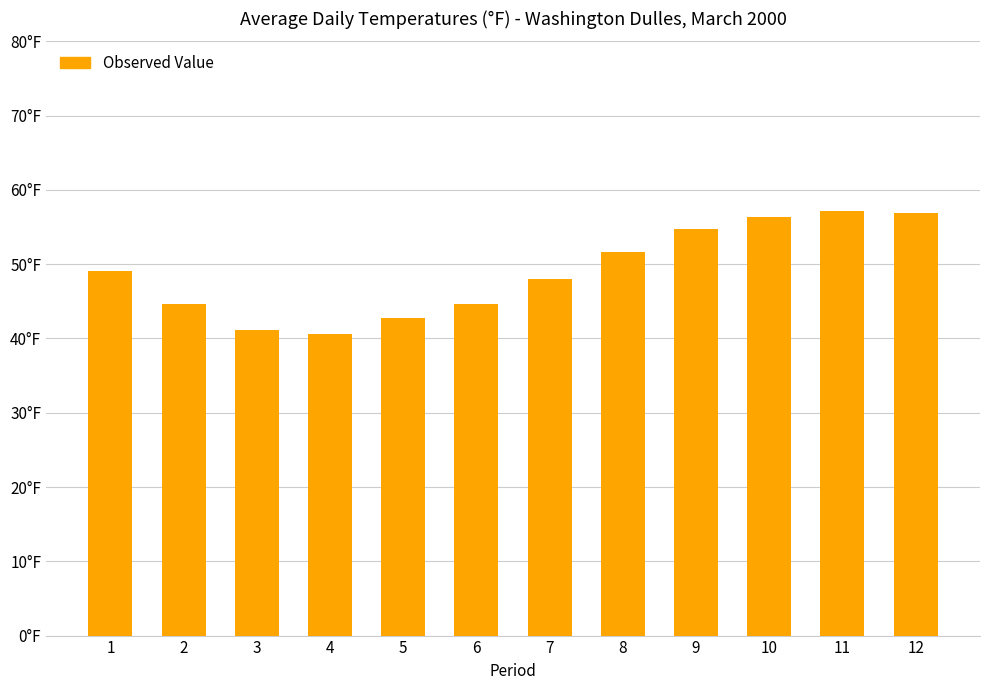

Does the chart contain stacked bars?

No